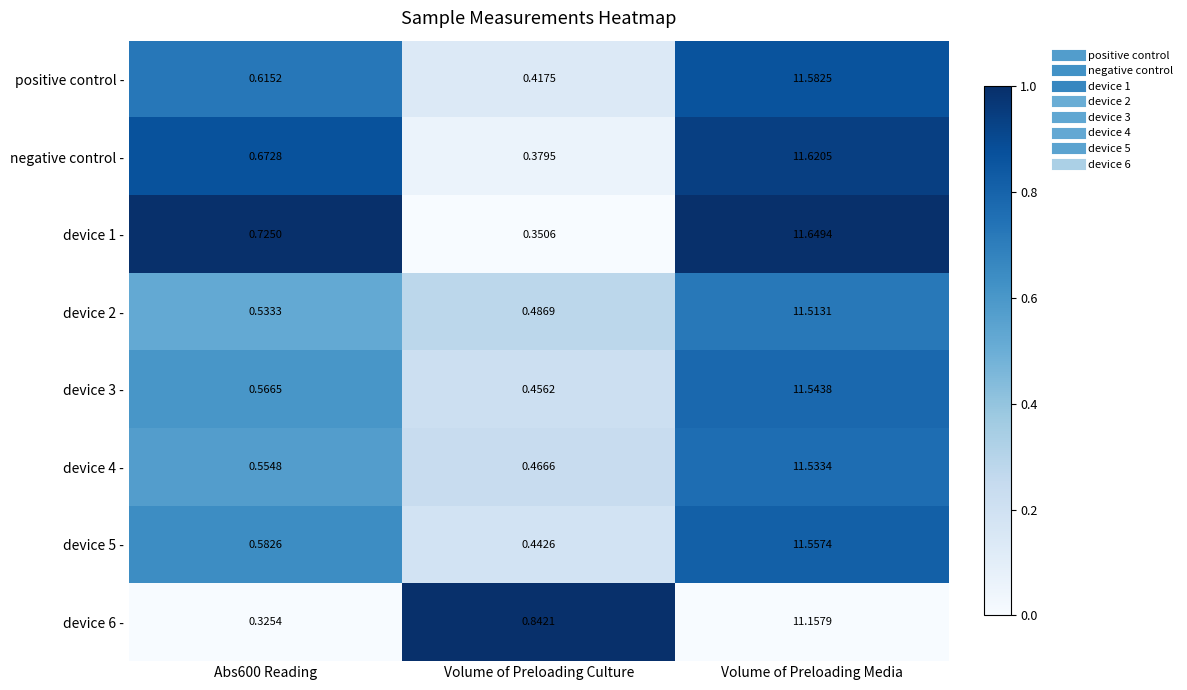

At which label does device 6 - reach its peak?

Volume of Preloading Media